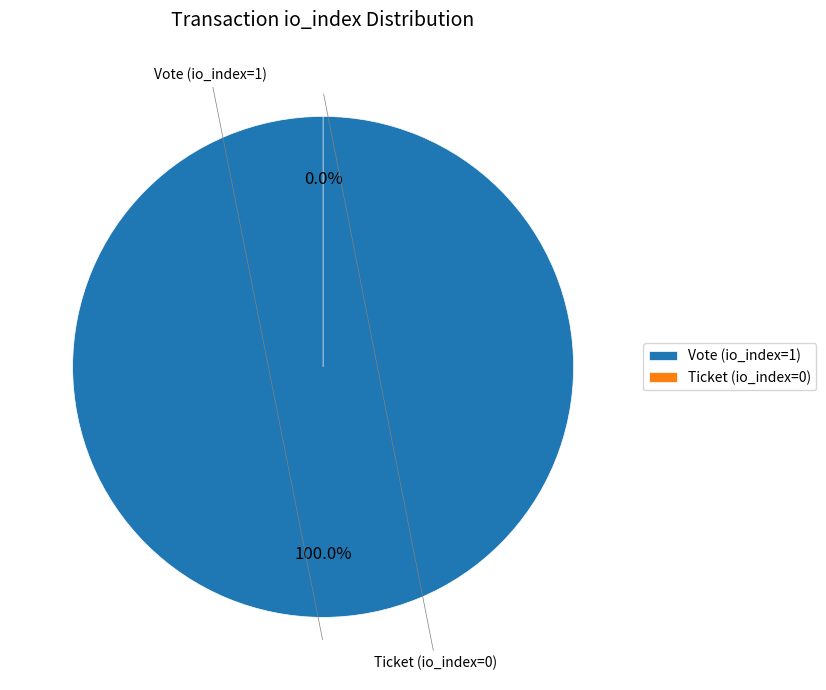

What is the change in value from Vote (io_index=1) to Ticket (io_index=0)?

-1